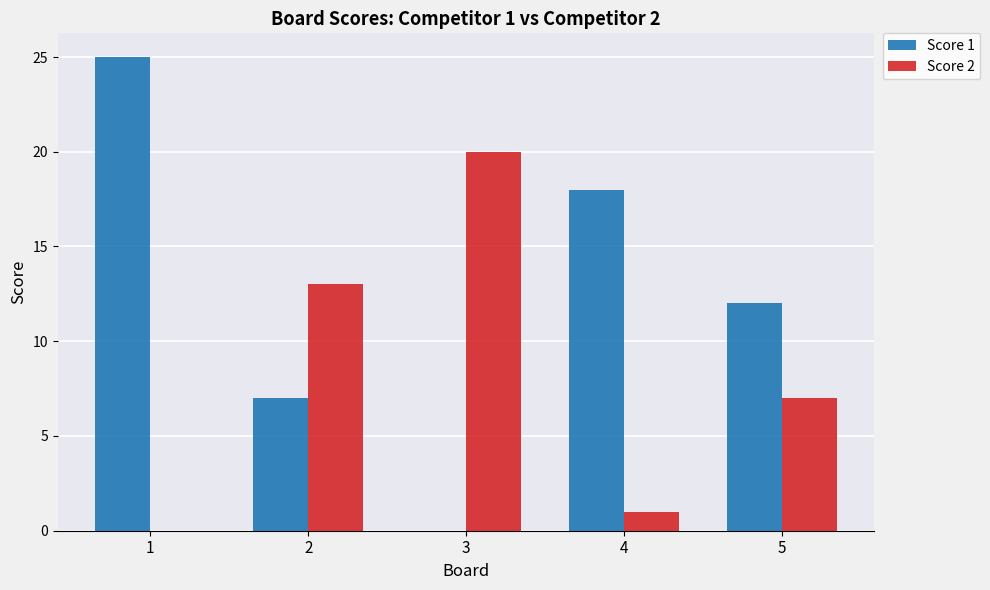

What are all the series names shown in the legend?

Score 1, Score 2